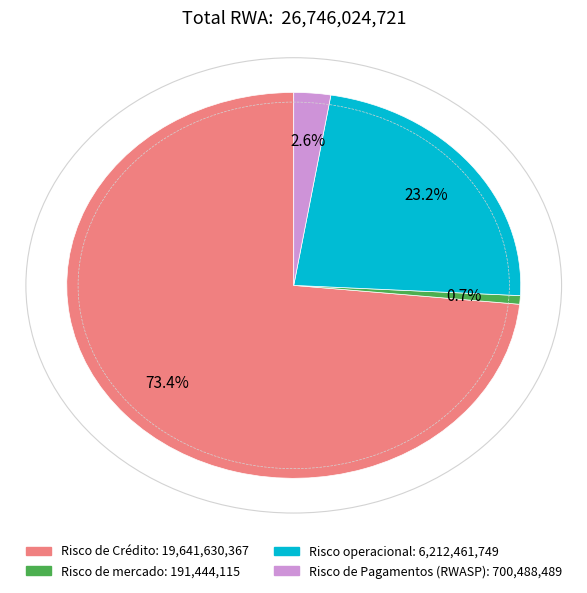

Approximately how many times larger is the value at Risco de Pagamentos (RWASP) compared to Risco operacional?

0.1